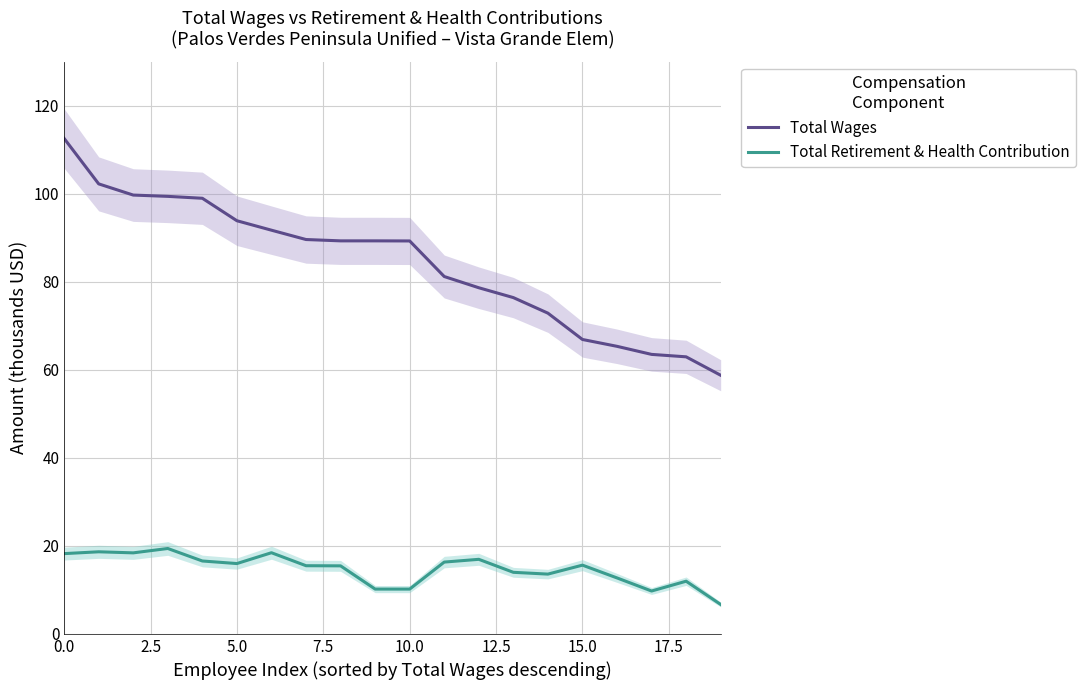

Is the value of Total Wages at 9 greater than the value of Total Retirement & Health Contribution at 10?

Yes